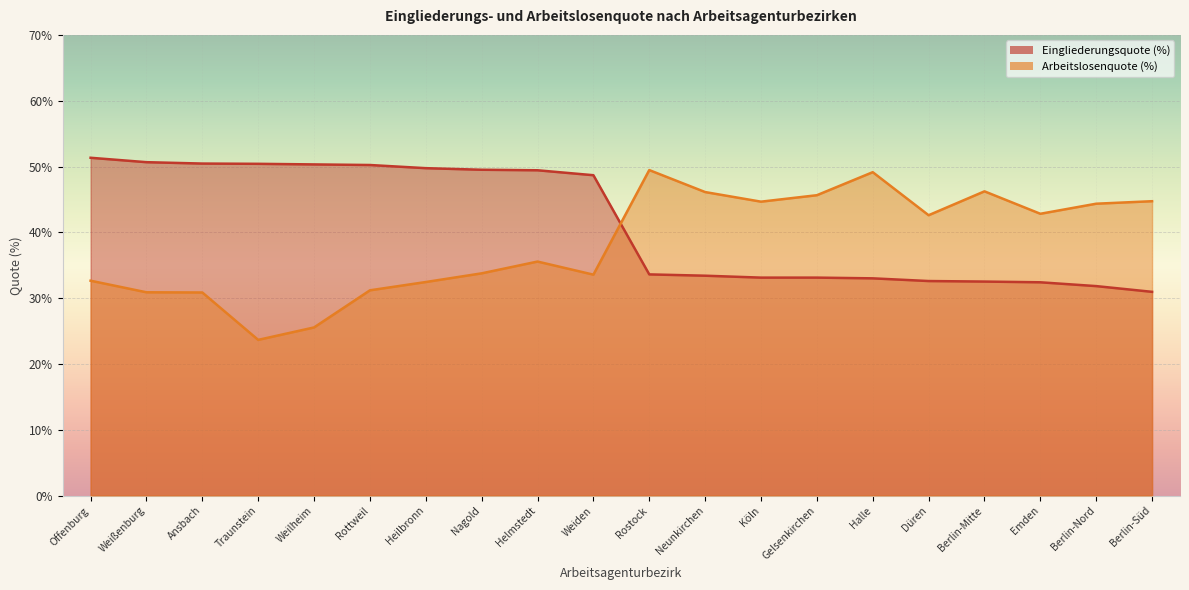

Which series ends up on top after the final intersection of Arbeitslosenquote (%) and Eingliederungsquote (%)?

Arbeitslosenquote (%)